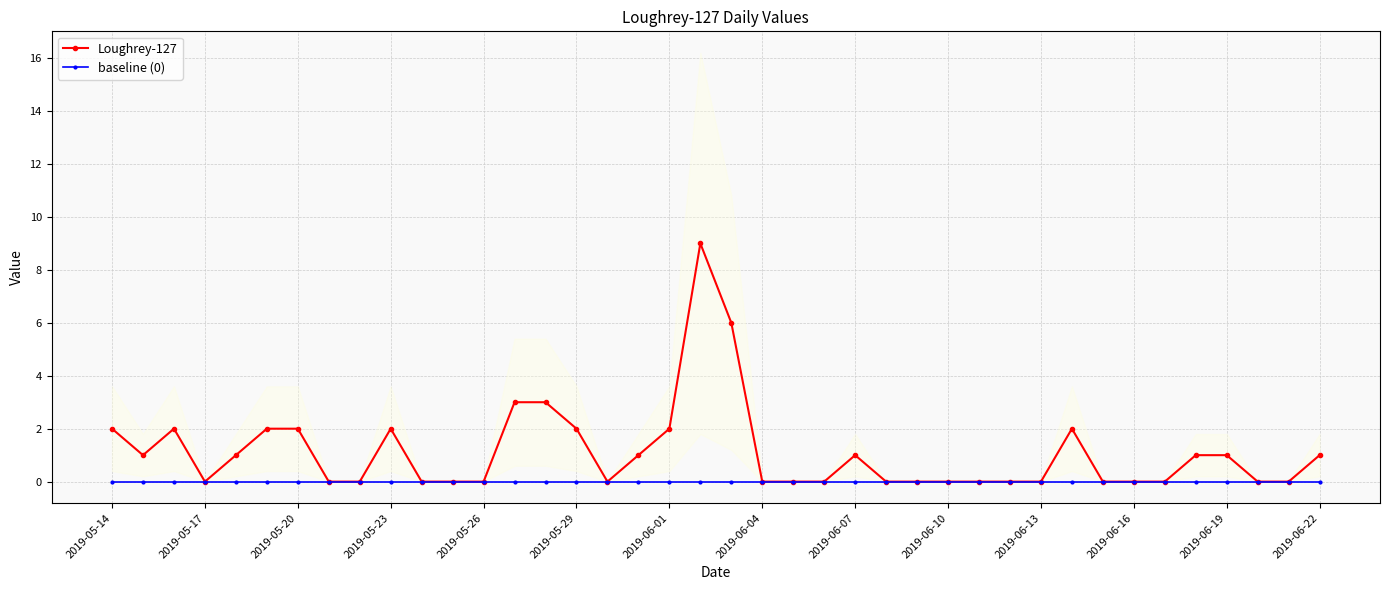

The Loughrey-127 series shows 0 at 2019-06-16. True or false?

True